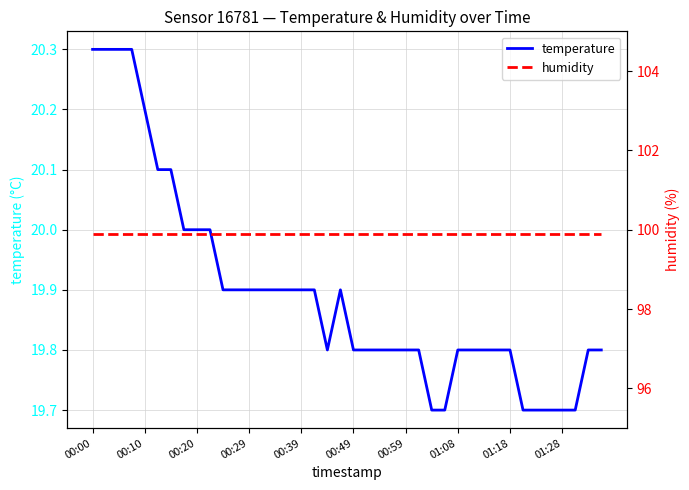

True or false: humidity has a value of 99.9 at 00:00.

True